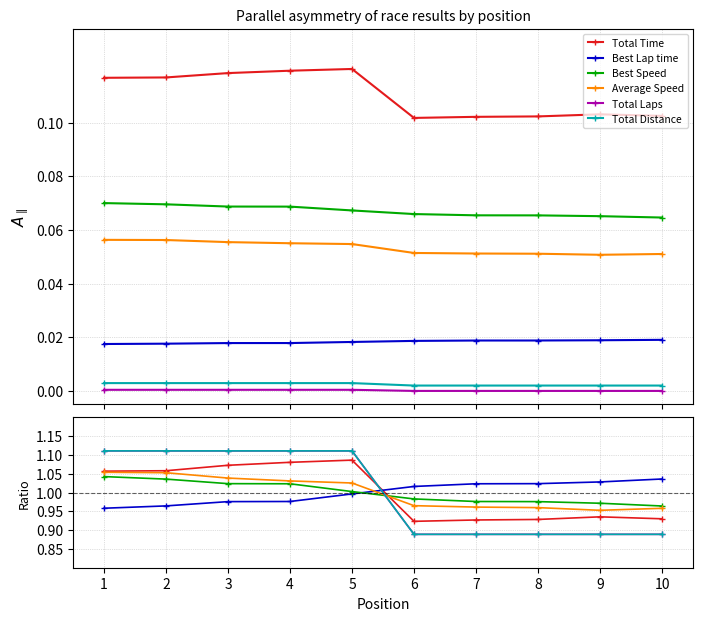

Rank the series at 10 from highest to lowest value.

Best Lap time, Best Speed, Average Speed, Total Time, Total Distance, Total Laps